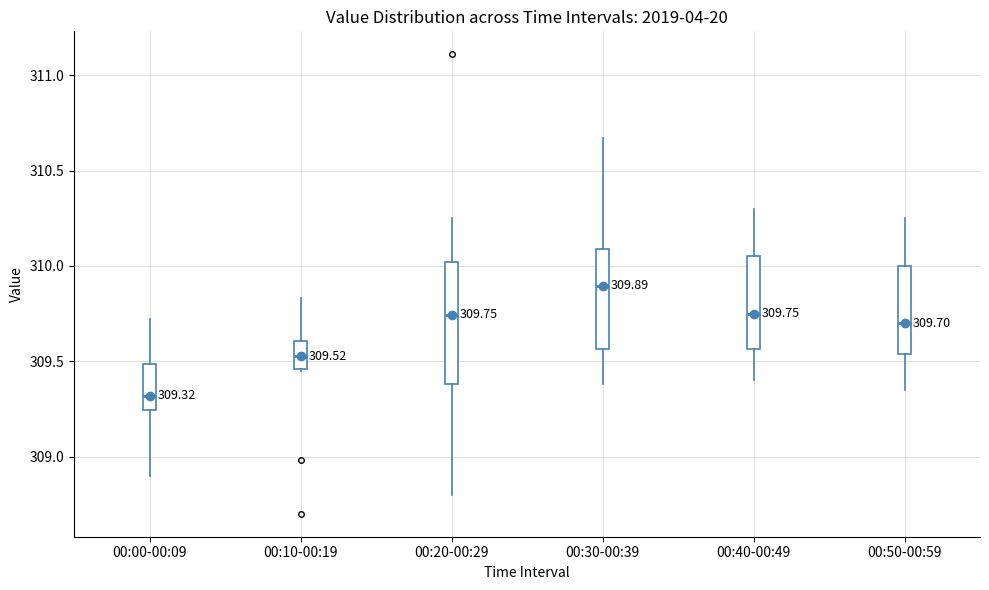

Which box has the lowest median line?

00:00-00:09